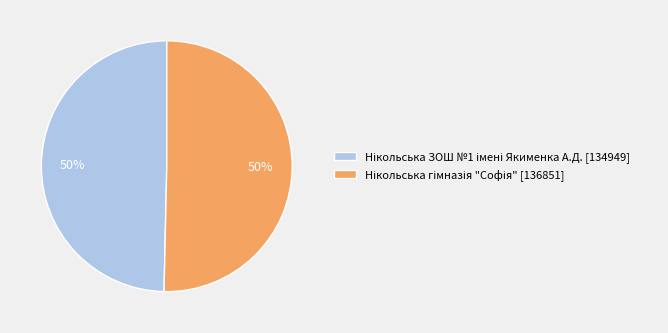

How many segments does this pie chart have?

2